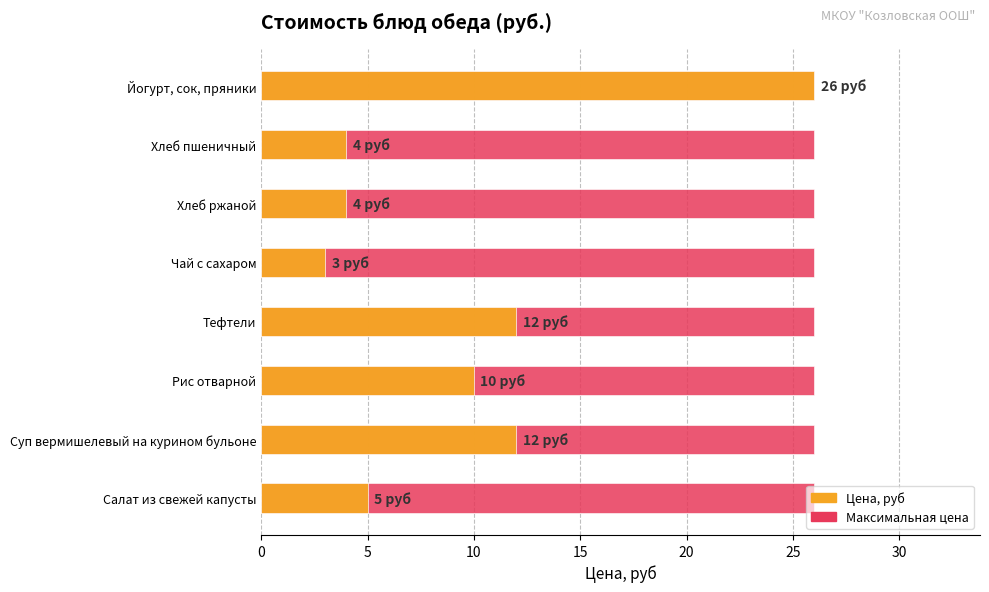

What is the value of the 1st bar from the left?

5